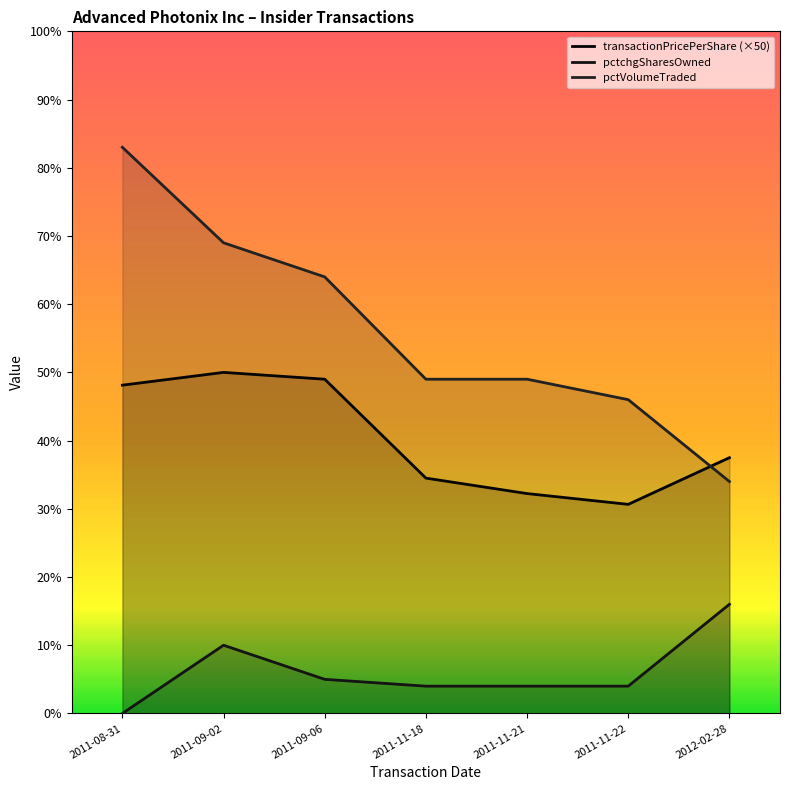

At which label does transactionPricePerShare (×50) reach its peak?

2011-09-02